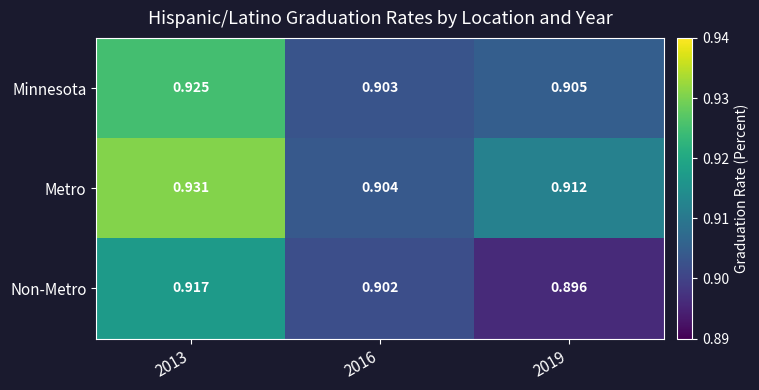

Rank the series by their average value, from highest to lowest.

Metro, Minnesota, Non-Metro